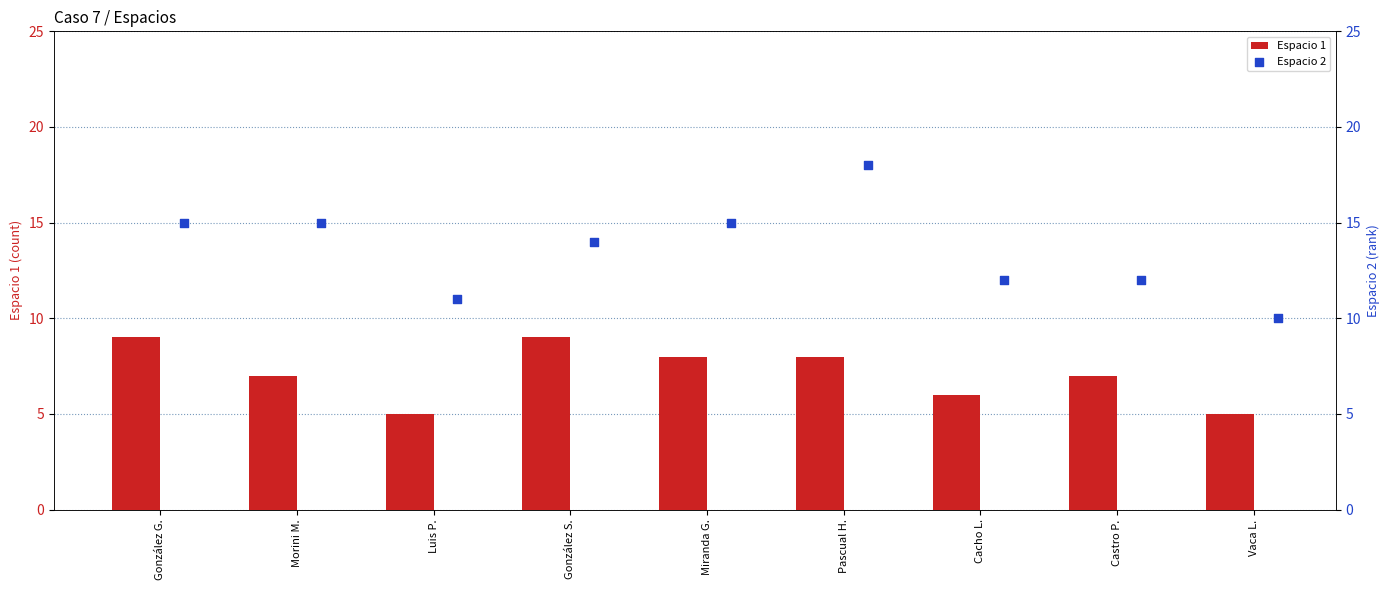

Which series reaches the minimum Y coordinate?

Espacio 1